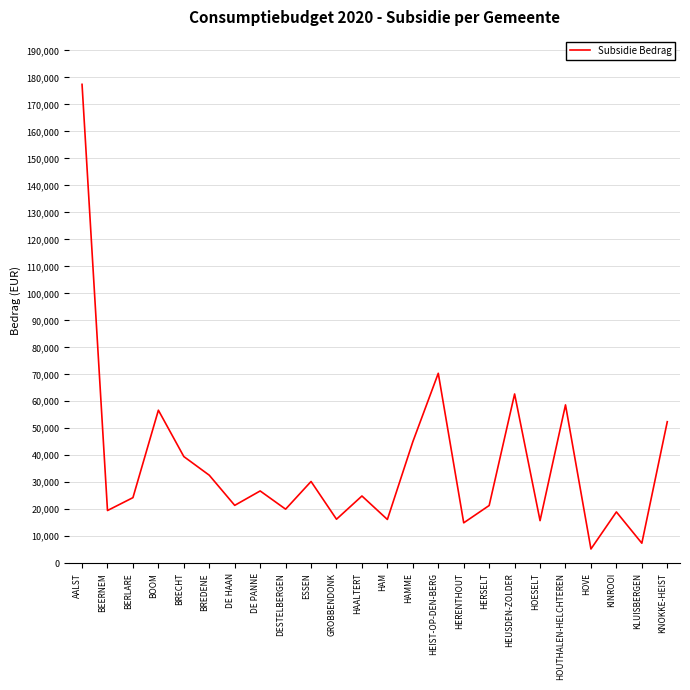

Does the chart display data point markers on the line(s)?

No